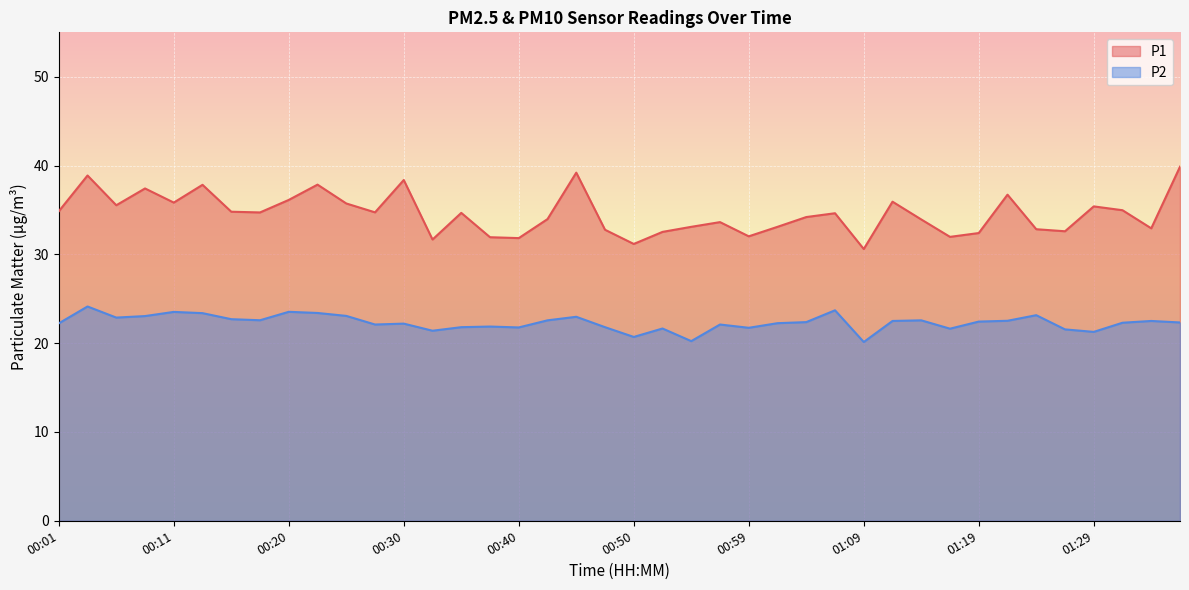

At how many categories does at least one series exceed 38?

4